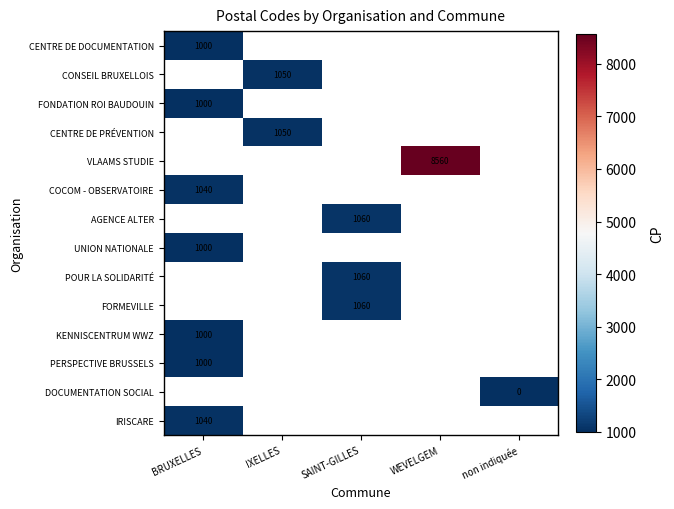

Rank the categories by CONSEIL BRUXELLOIS value from lowest to highest.

BRUXELLES, IXELLES, SAINT-GILLES, WEVELGEM, non indiquée